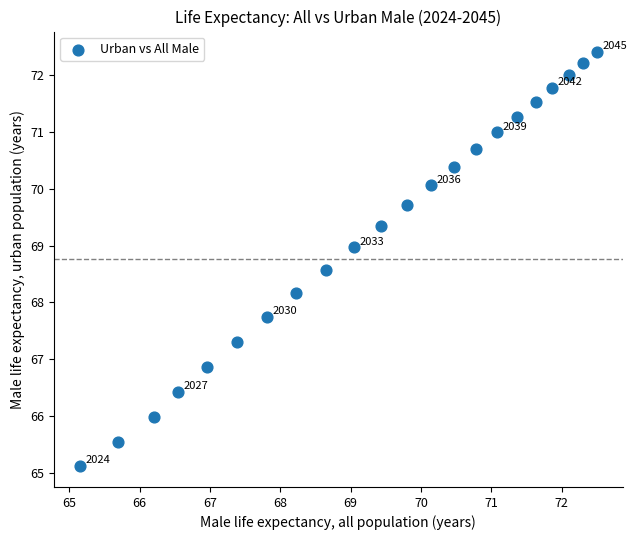

What Y value in the scatter plot is closest to 68?

68.2